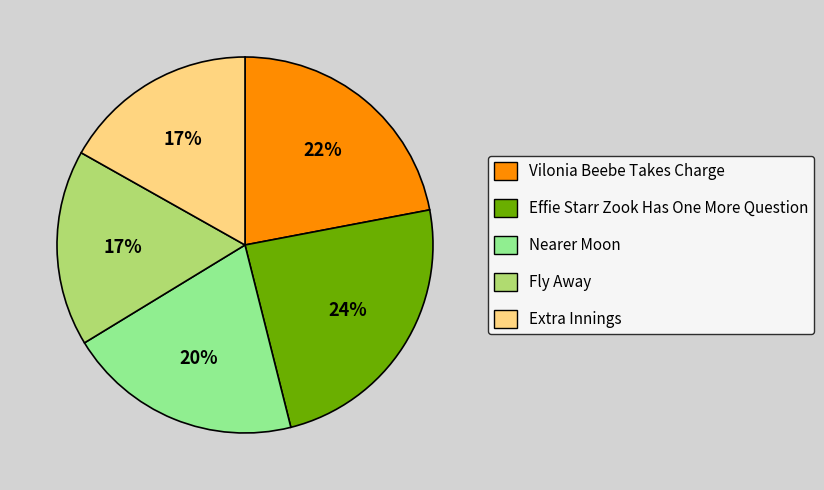

Does Extra Innings represent more than half of the total?

No